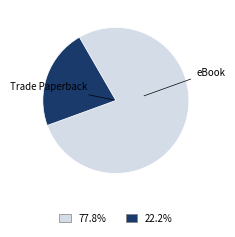

Is there any slice that represents more than half of the pie?

Yes